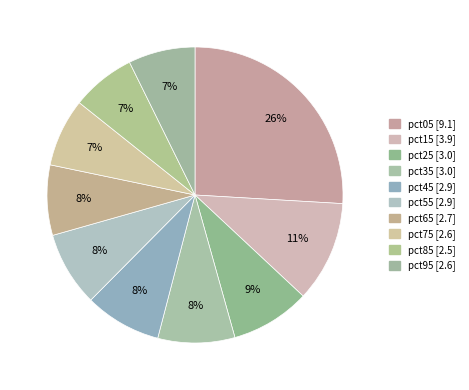

Is it true that pct75 is 14% of the pie?

False